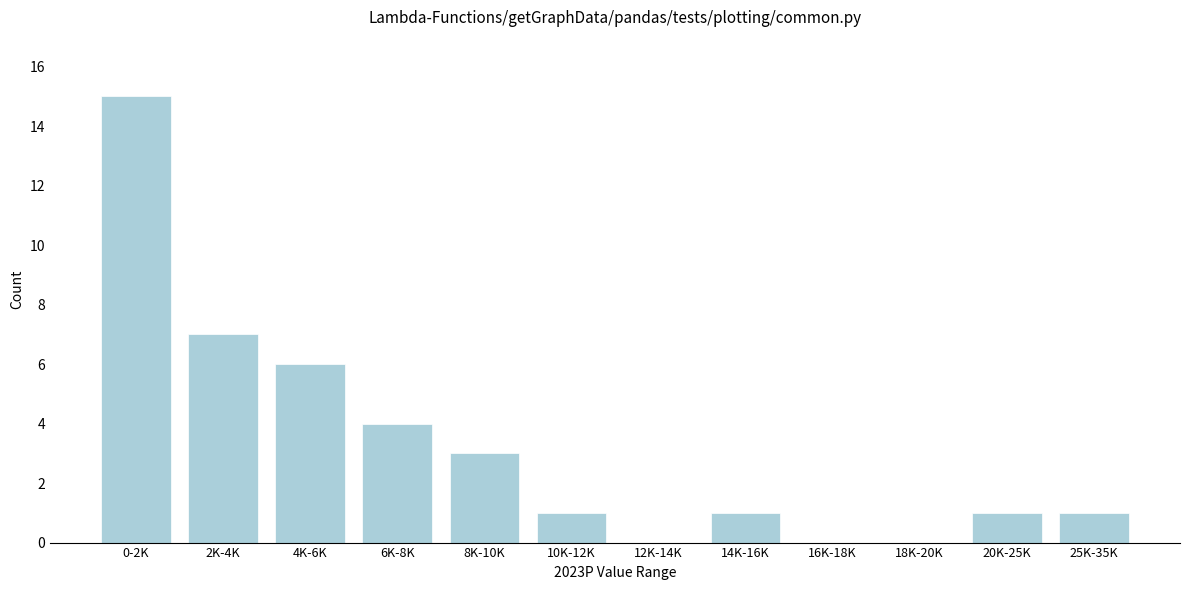

Reading right to left, what are all the values shown in this chart?

25K-35K=1	20K-25K=1	18K-20K=0	16K-18K=0	14K-16K=1	12K-14K=0	10K-12K=1	8K-10K=3	6K-8K=4	4K-6K=6	2K-4K=7	0-2K=15